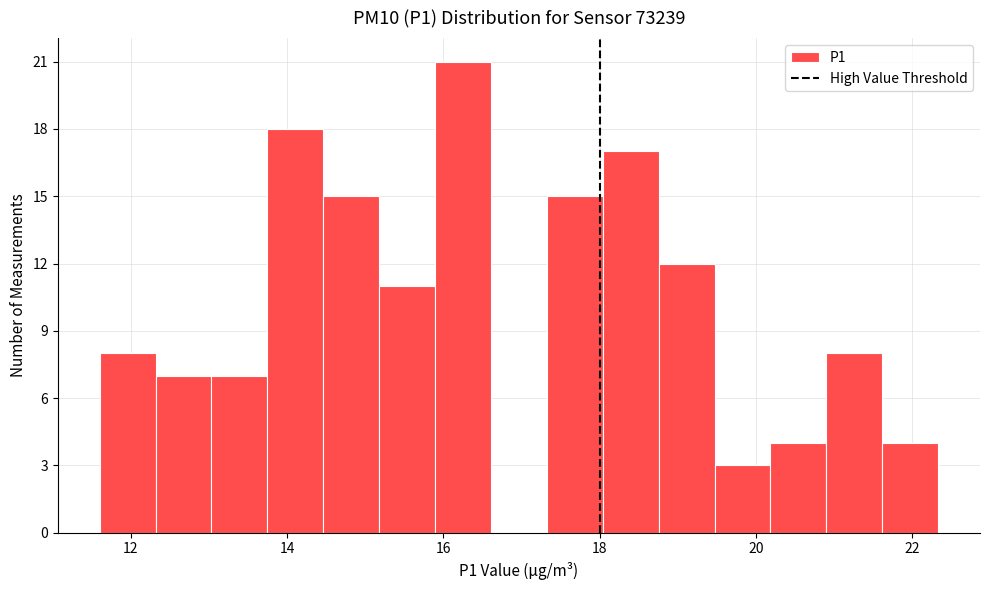

Around what value on the x-axis is the tallest bar? Give the approximate position of its centre, as read against the axis.

16.2